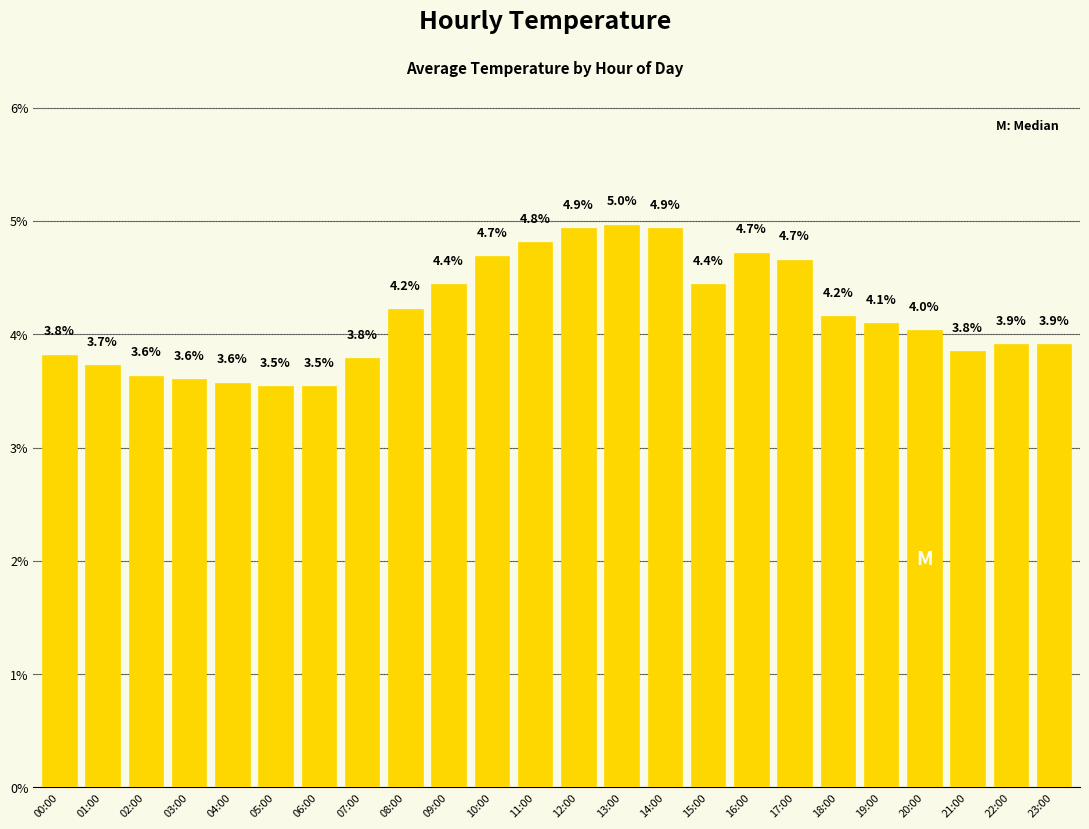

What is the difference between the maximum and minimum values?

1.4